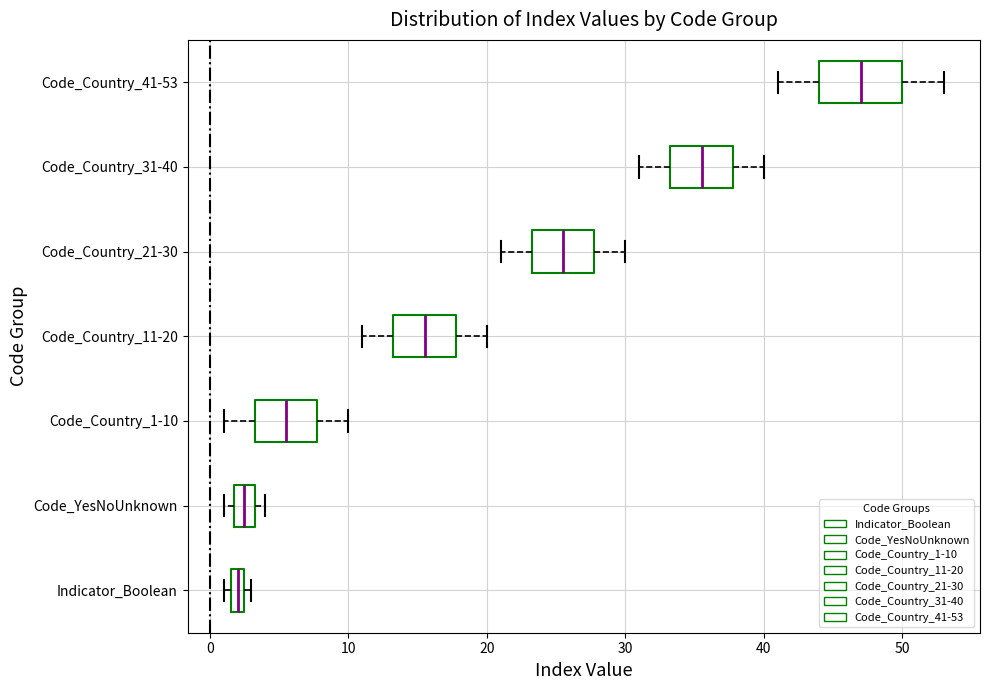

Where is the right edge of the box for Code_Country_1-10 on the x-axis? The values are not printed on the chart, so give them approximately, as read against the axis.

8